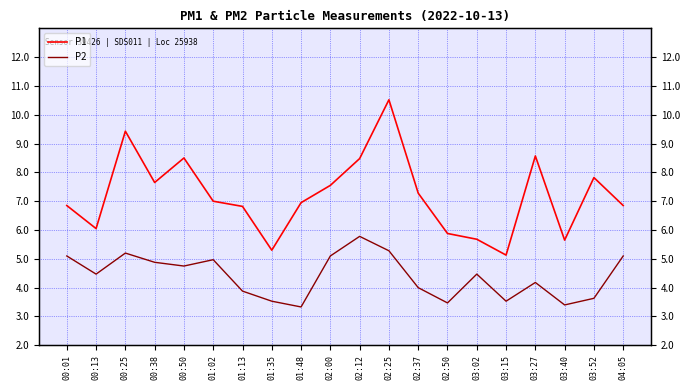

At which label does P1 first exceed 7?

00:25